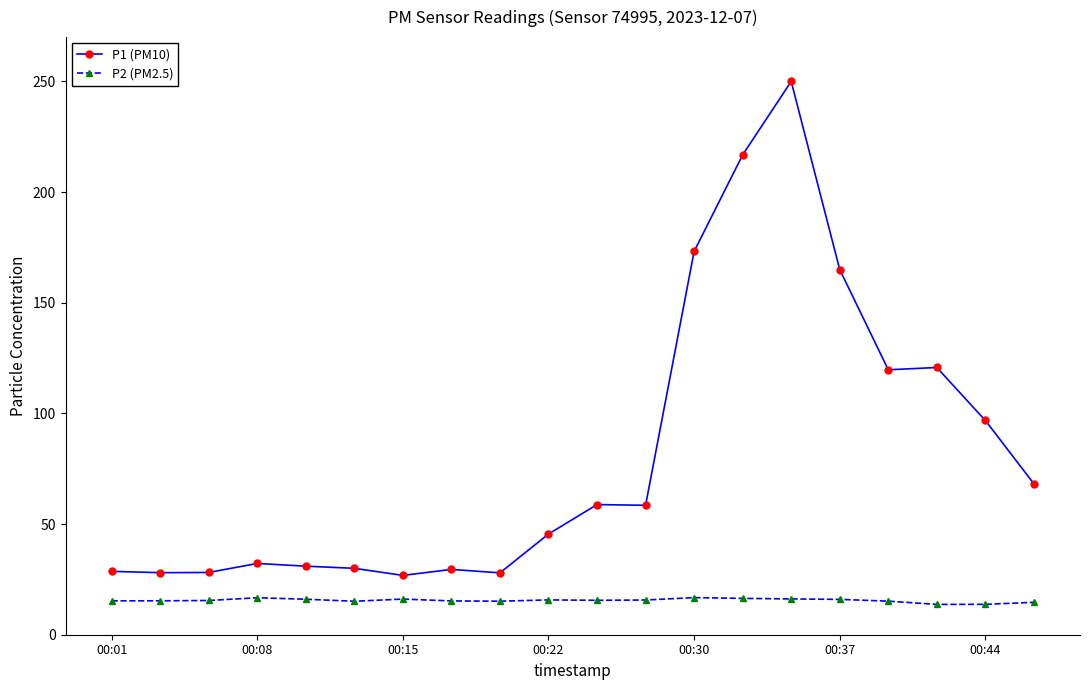

True or false: P1 (PM10) and P2 (PM2.5) intersect in this chart.

False